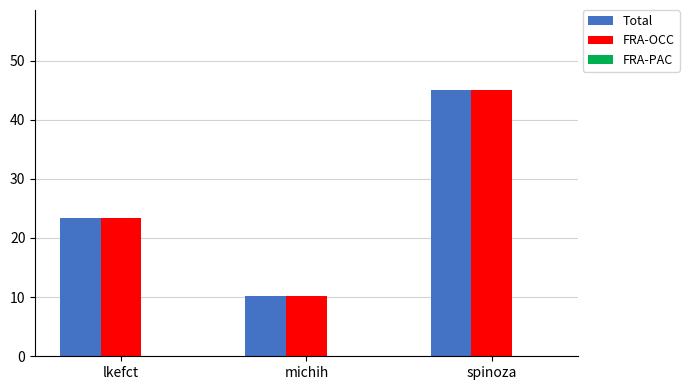

What is the highest value of the Total series?

45.0